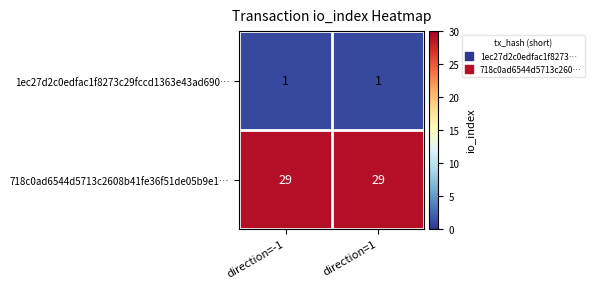

How many distinct data groups are displayed?

2